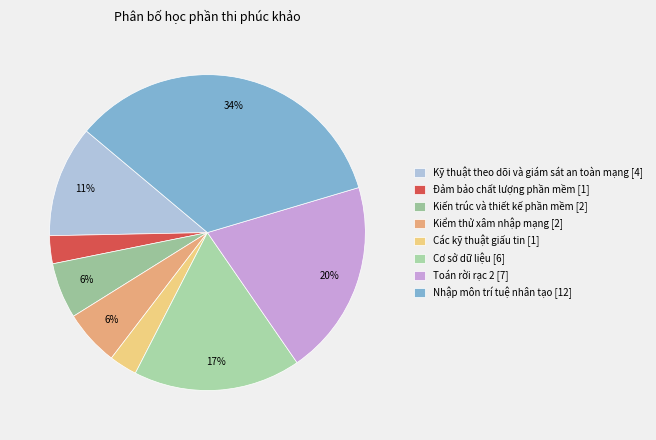

To the nearest percent, what is the difference between the largest and smallest slice percentages?

31%